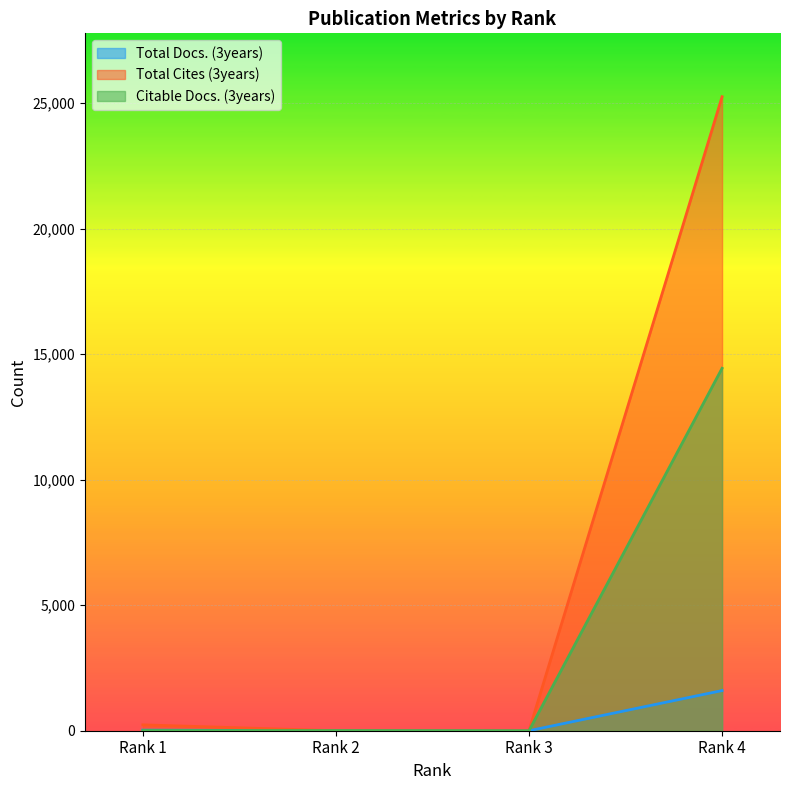

True or false: Total Cites (3years) and Citable Docs. (3years) cross at least once.

True